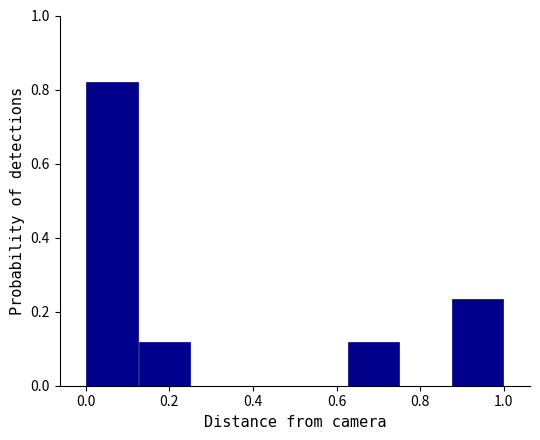

Reading left to right, transcribe this chart: for each bar, give the range it covers on the x-axis and its height. Neither the bar edges nor the heights are printed on the chart, so give them approximately, as read against the axes.

0.000 to 0.125: 0.82
0.125 to 0.250: 0.12
0.250 to 0.375: 0
0.375 to 0.500: 0
0.500 to 0.625: 0
0.625 to 0.750: 0.12
0.750 to 0.875: 0
0.875 to 1.000: 0.24